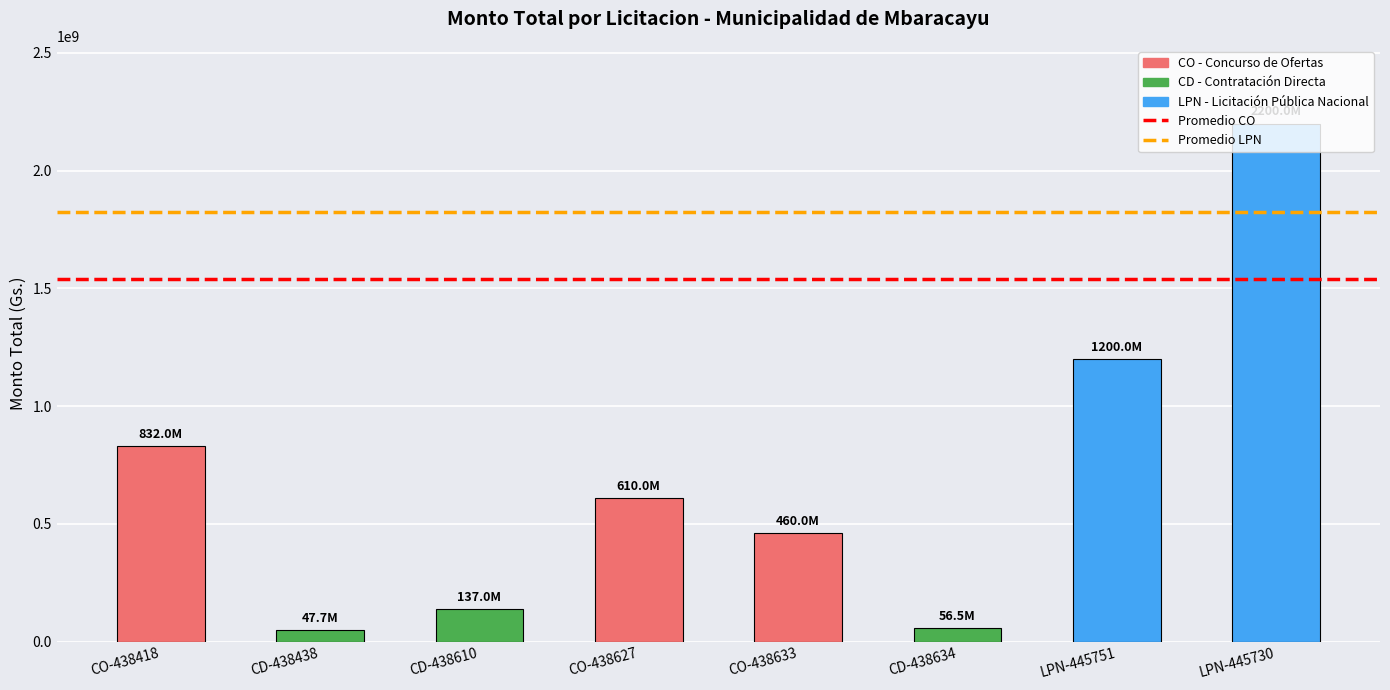

What is the greatest value displayed?

2200000000